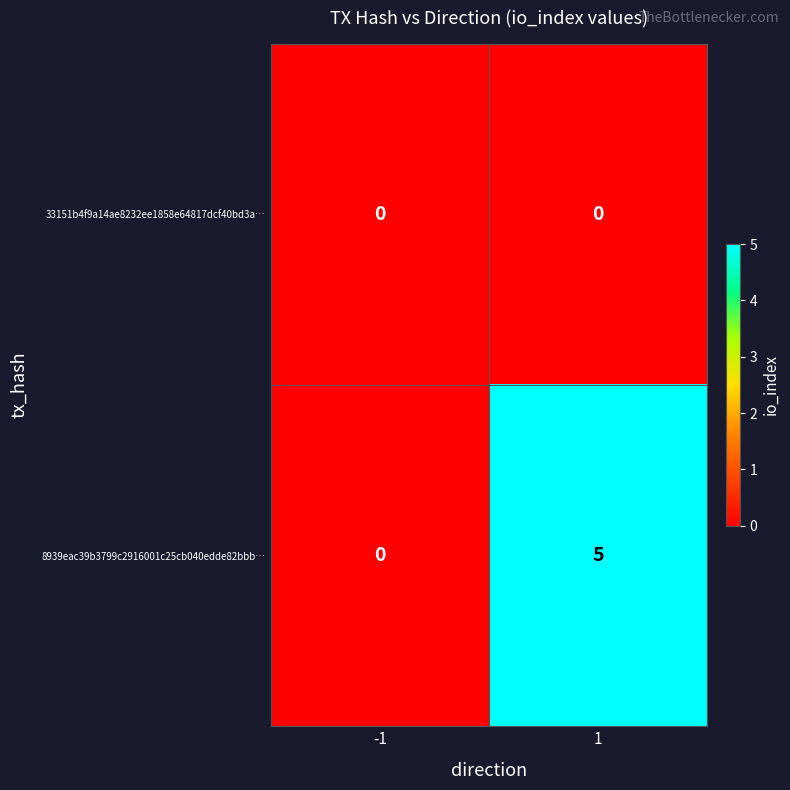

What is the greatest value displayed?

5